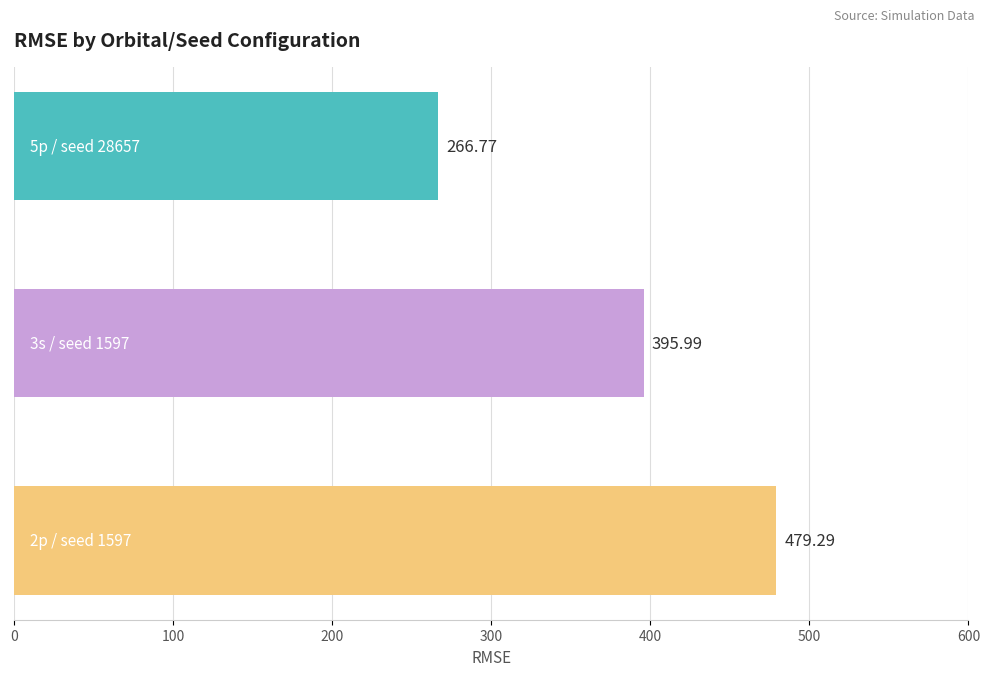

Which label corresponds to the smallest value in the chart?

5p/28657